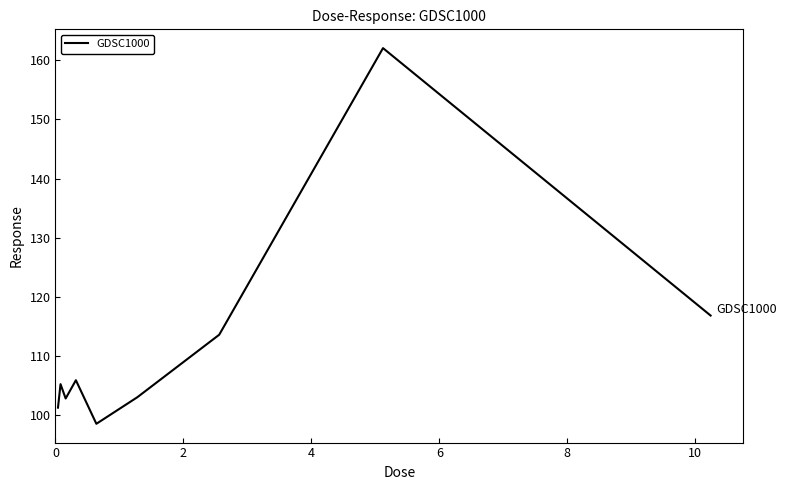

What is the difference between the maximum and minimum values?

63.6